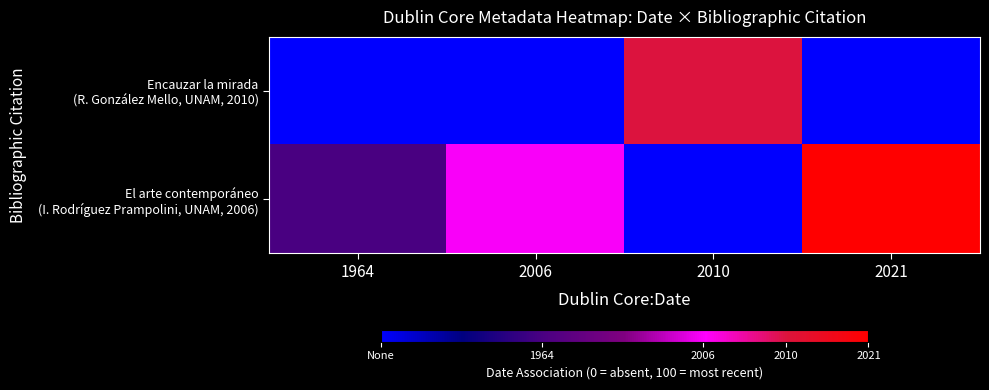

List the series in order of their overall mean, highest first.

El arte contemporáneo (I. Rodríguez Prampolini, UNAM, 2006), Encauzar la mirada (R. González Mello, UNAM, 2010)